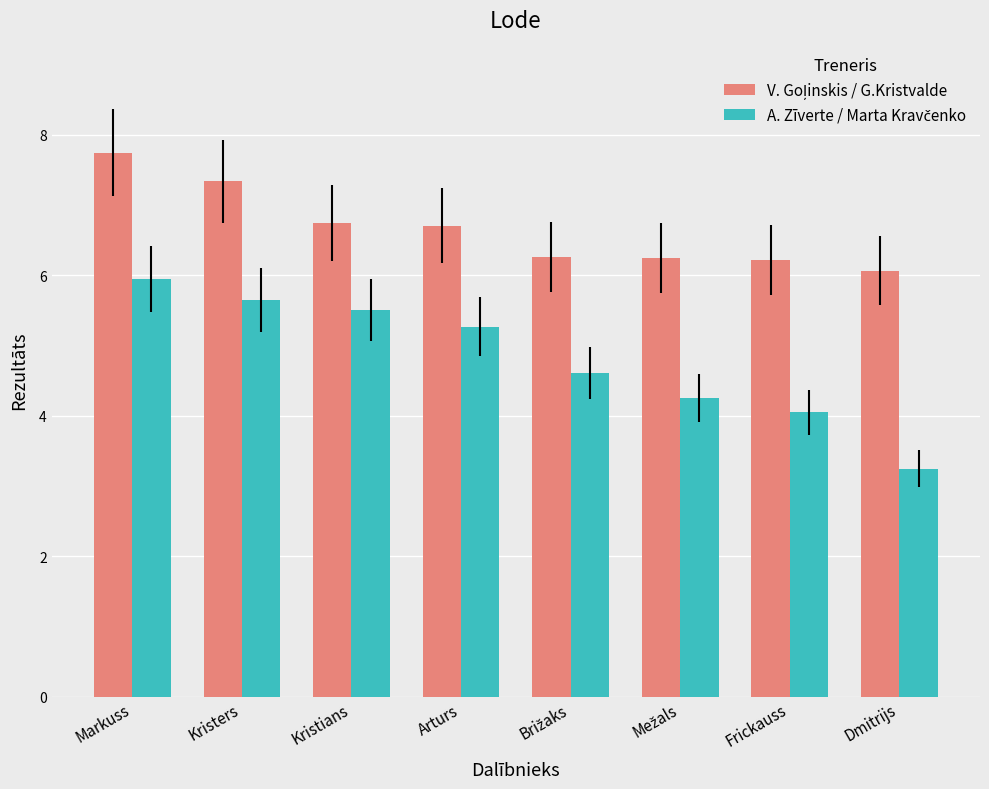

What is the spread (max minus min) of values at Kristians?

1.2